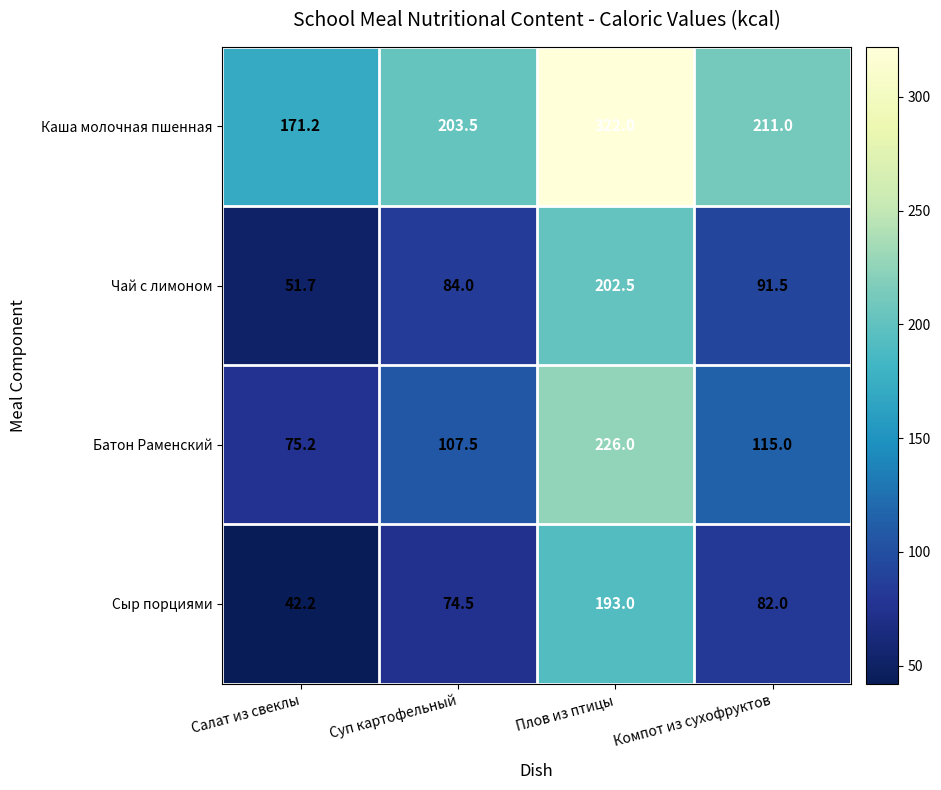

What is the difference between the second highest and second lowest values in the Чай с лимоном series?

7.5